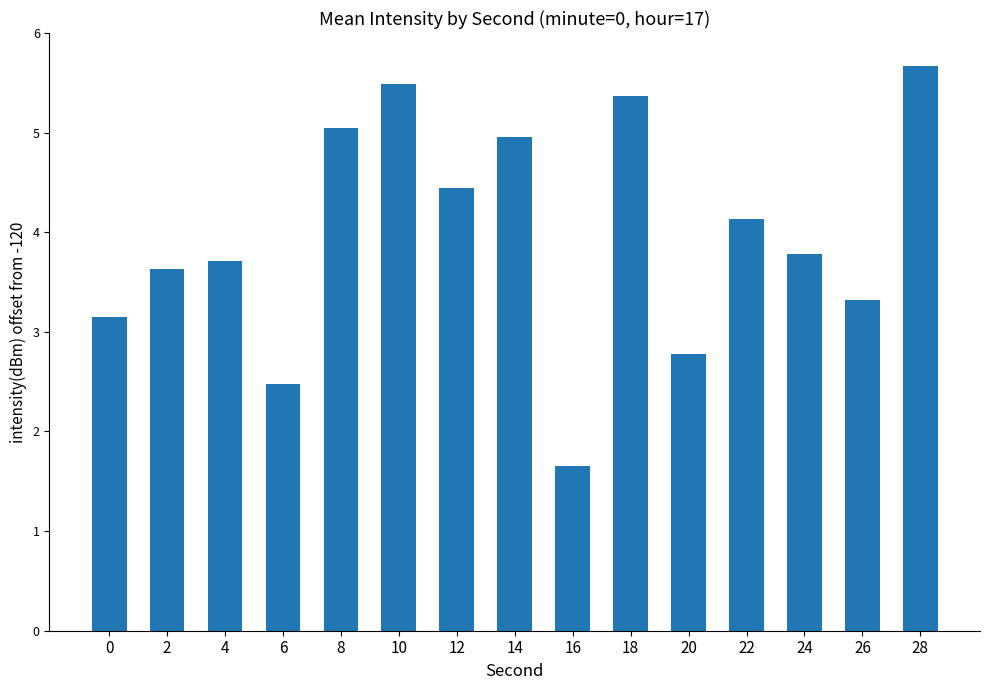

The value at 26 is 3.3. True or false?

True